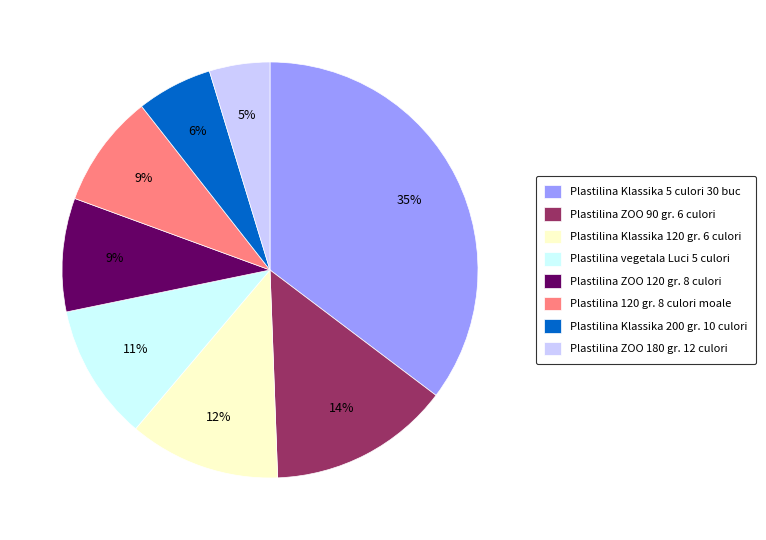

To the nearest percent, what portion does Plastilina ZOO 180 gr. 12 culori represent?

5%